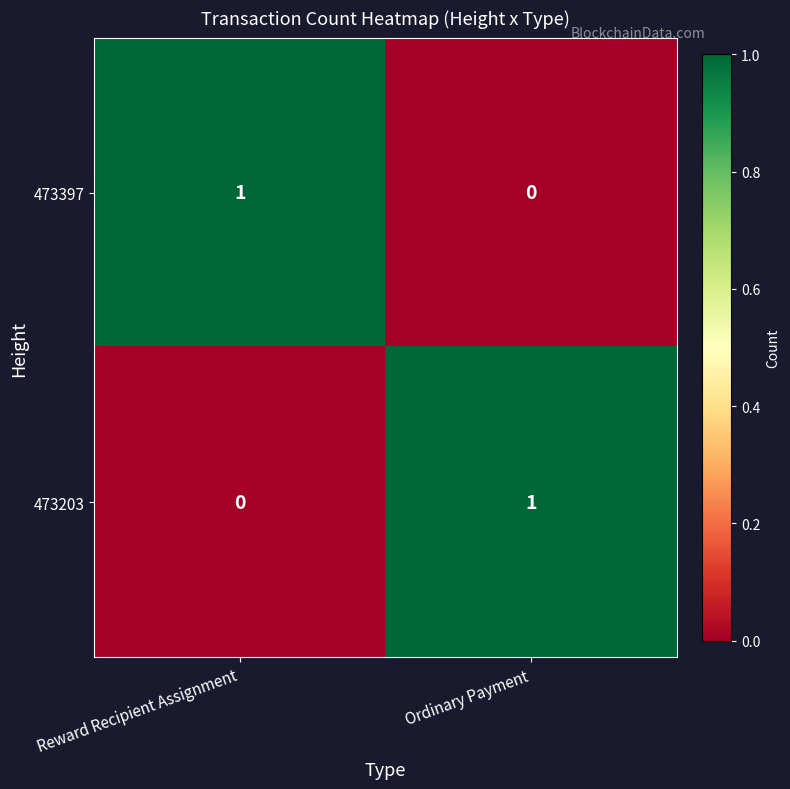

How many series are shown in this chart?

2